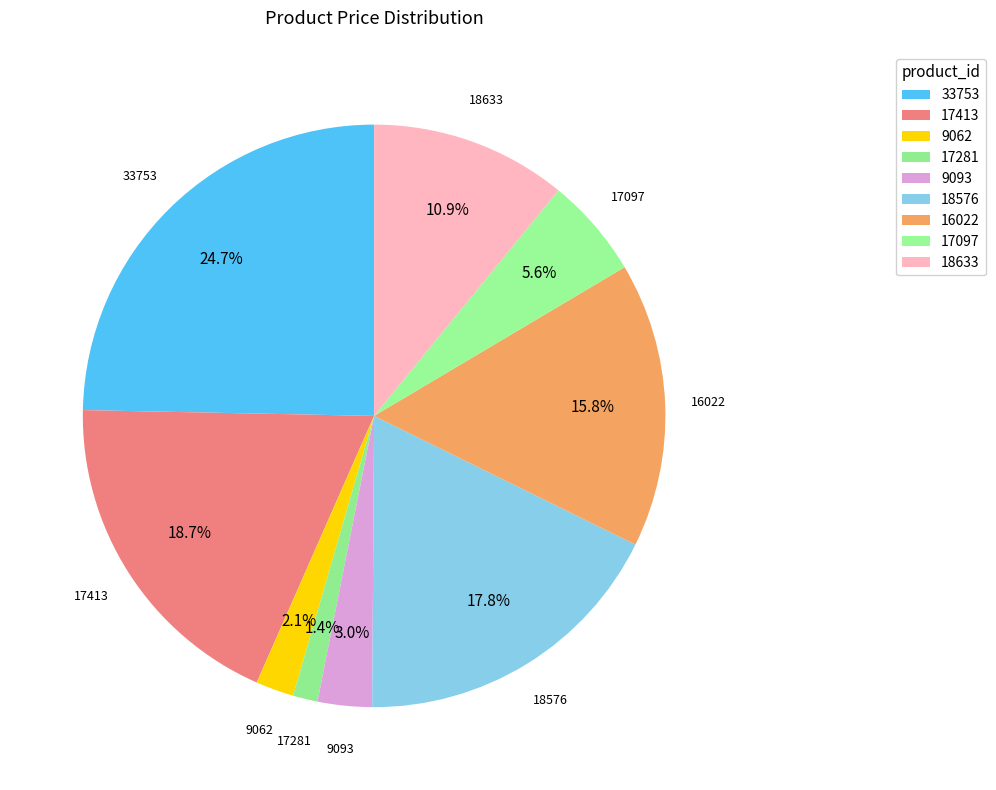

Count the number of slices in the pie.

9